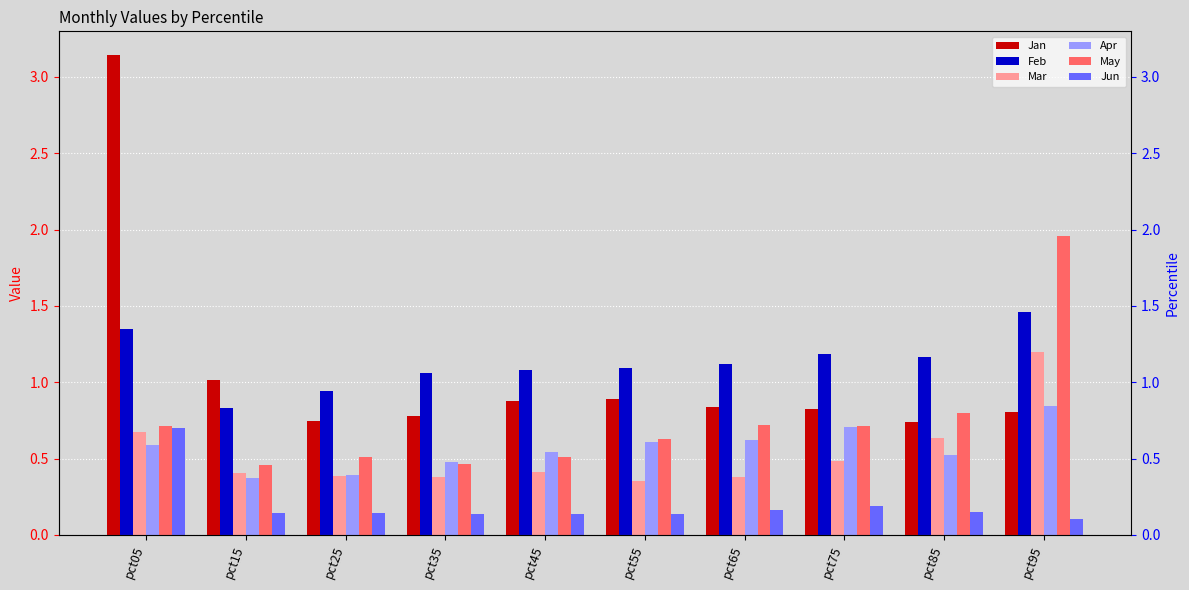

What is the smallest value displayed?

0.1